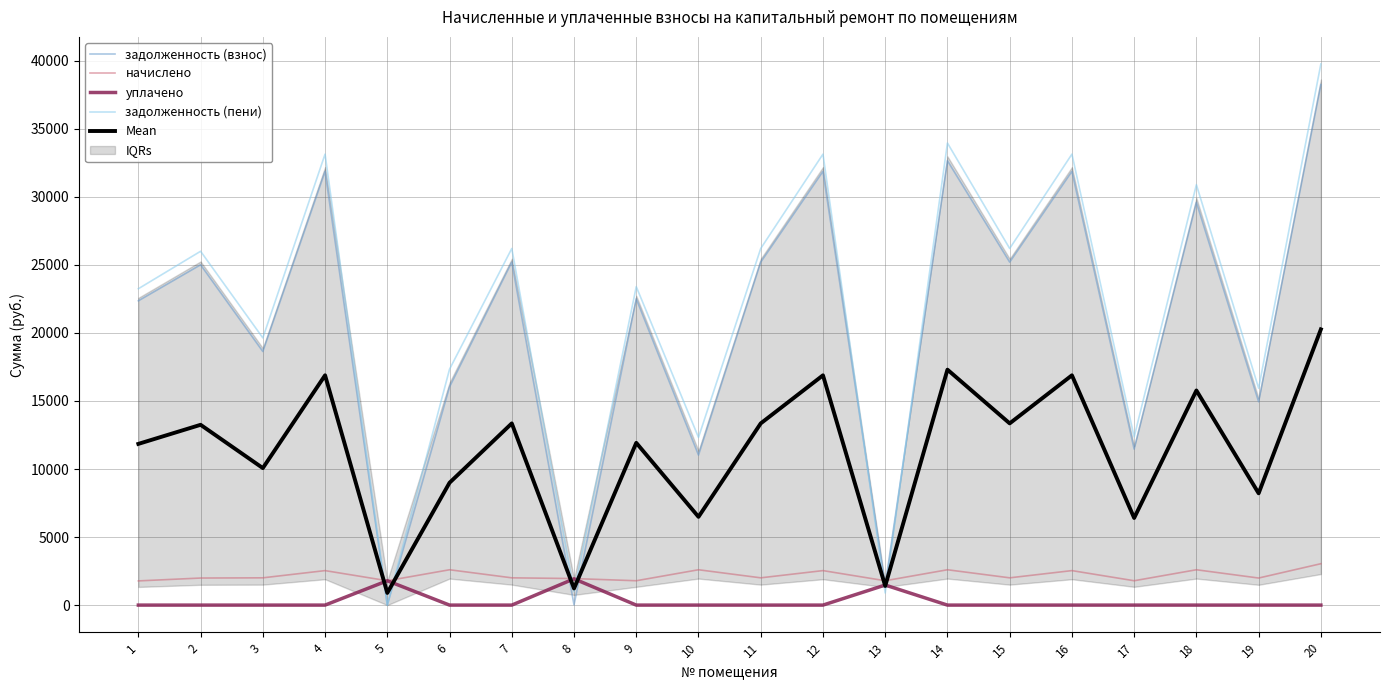

Where is задолженность (взнос) nearest to the value 19125?

3